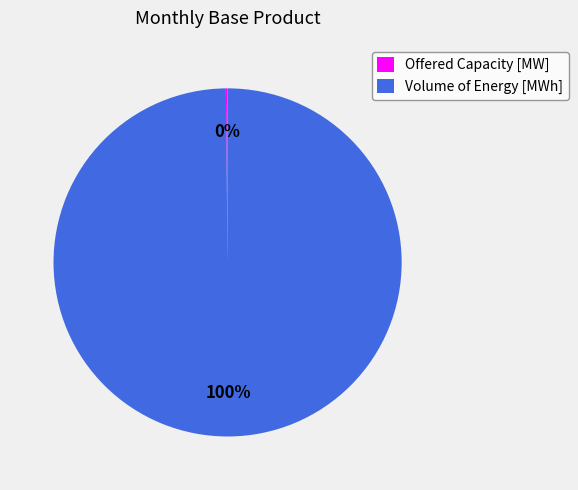

Is there any slice that represents more than half of the pie?

Yes